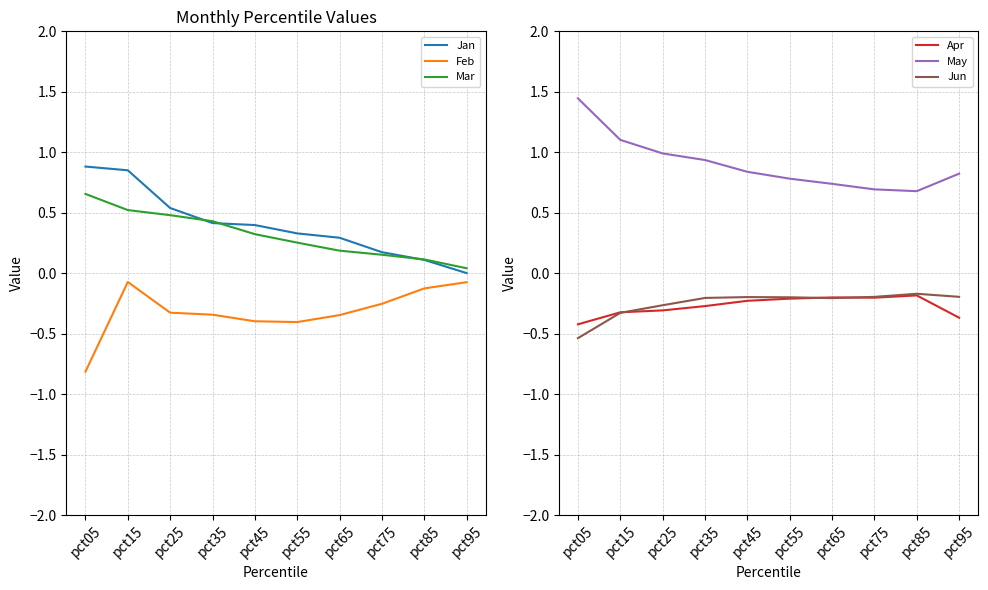

What is the minimum value for Feb?

-0.8